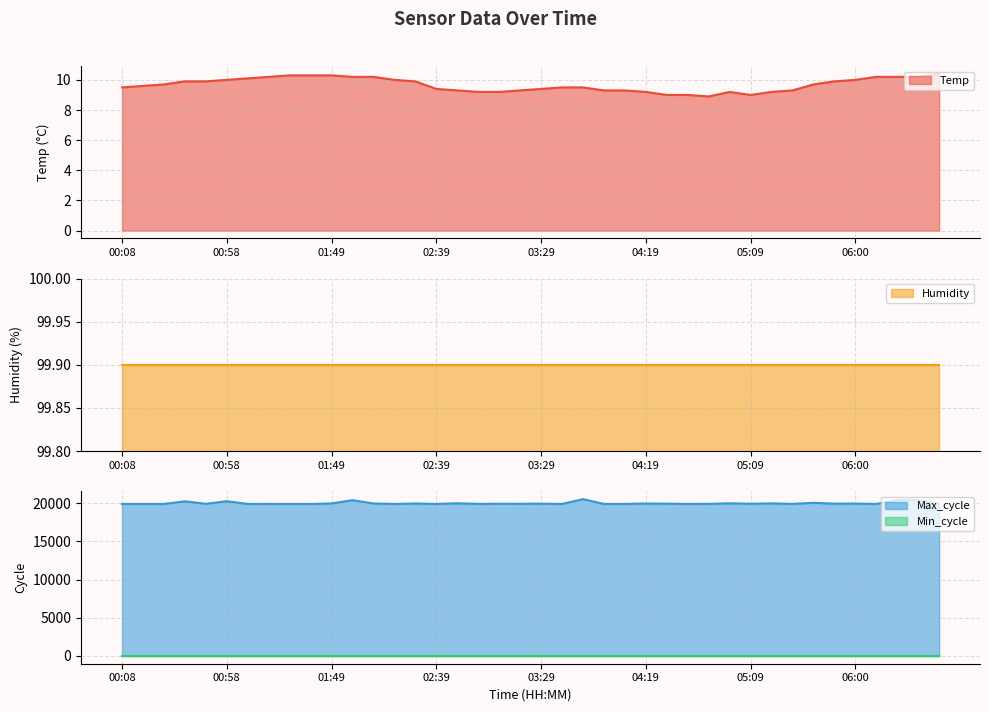

At which category does the chart reach its minimum across all series?

04:49